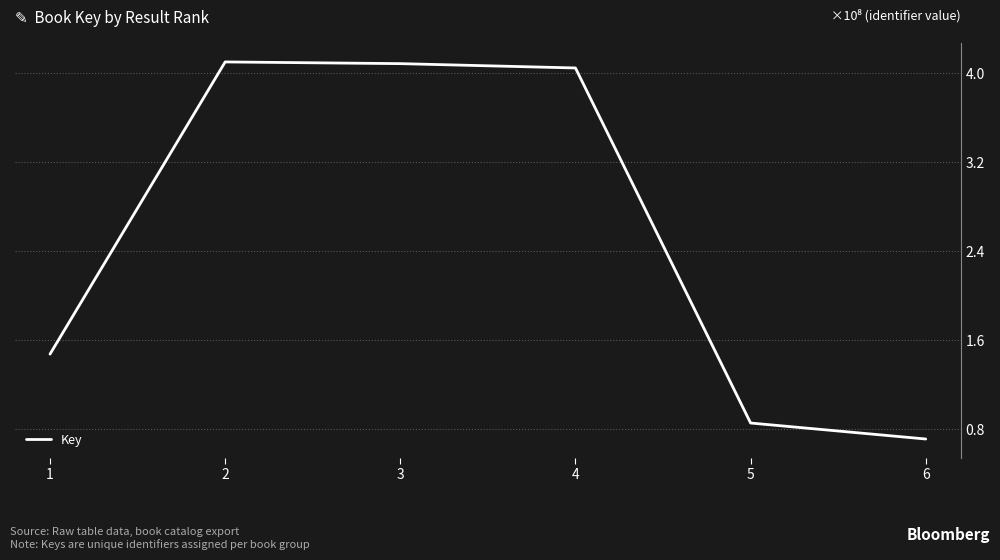

What is the maximum value shown in the chart?

410028173